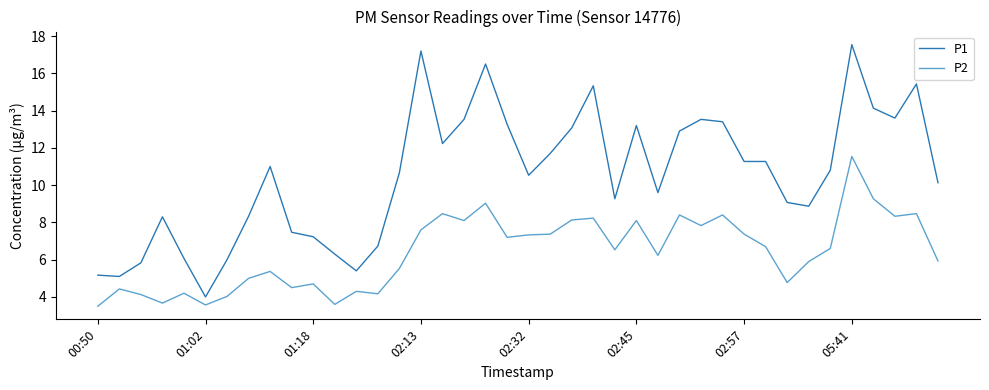

What is the difference between the maximum and minimum values in the P2 series?

8.0